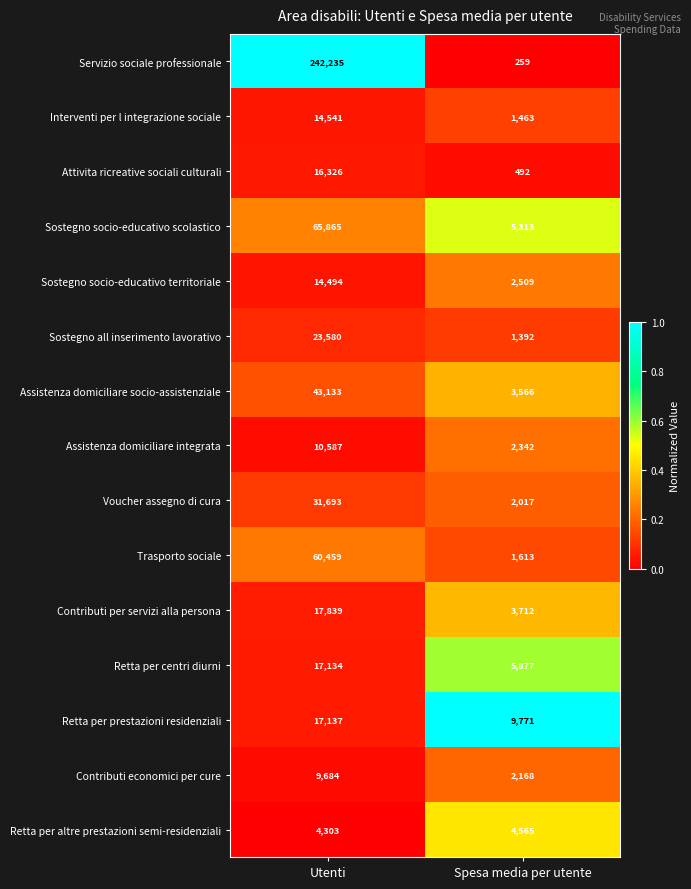

Which series has the largest total across all categories?

Servizio sociale professionale